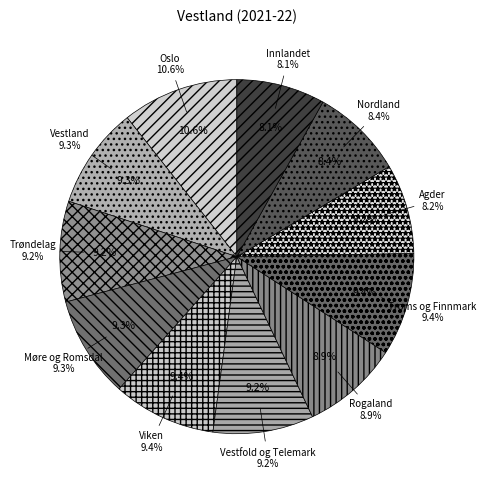

How much of the chart is everything except Innlandet?

91.9%